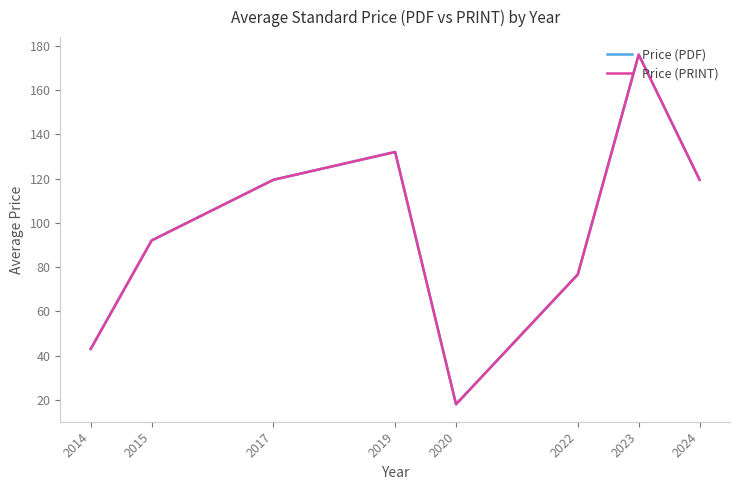

True or false: Price (PRINT) and Price (PDF) intersect in this chart.

False